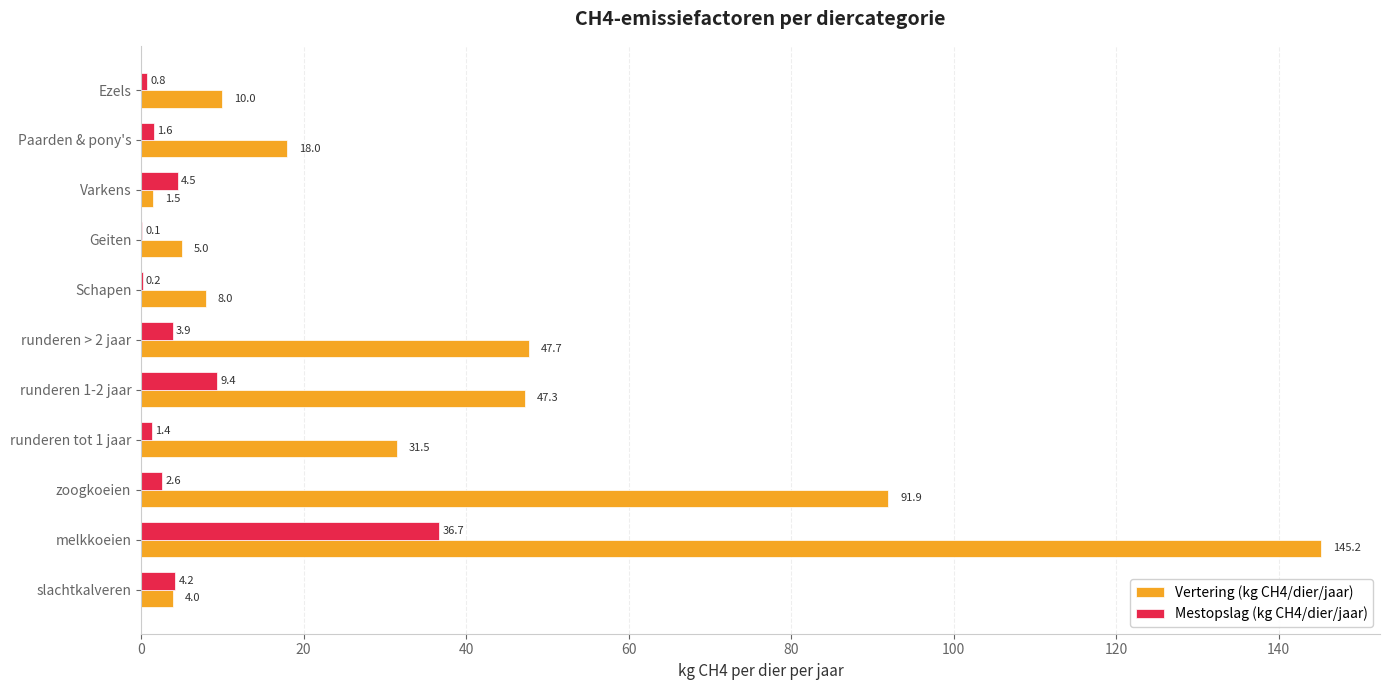

True or false: Vertering (kg CH4/dier/jaar) has a value of 17.8 at Ezels.

False